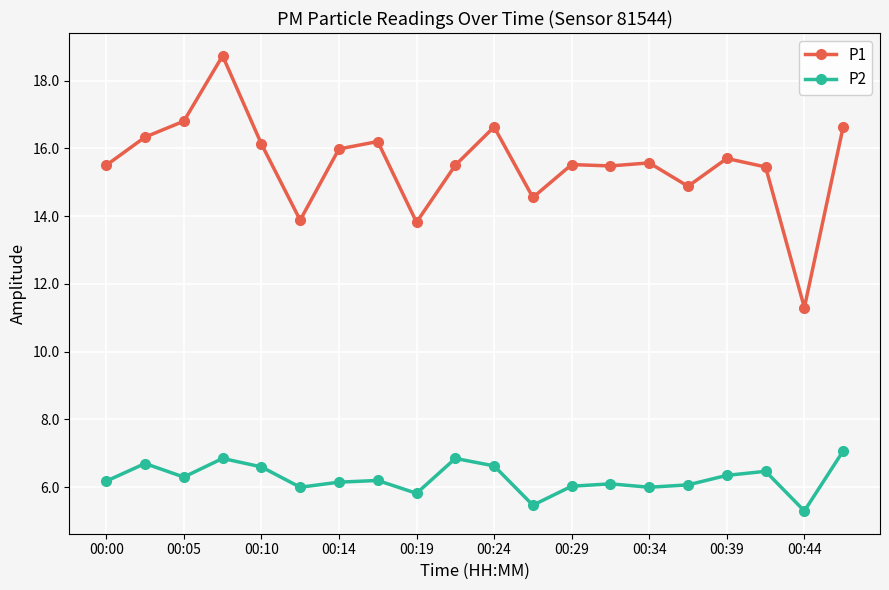

True or false: P1 and P2 cross at least once.

False